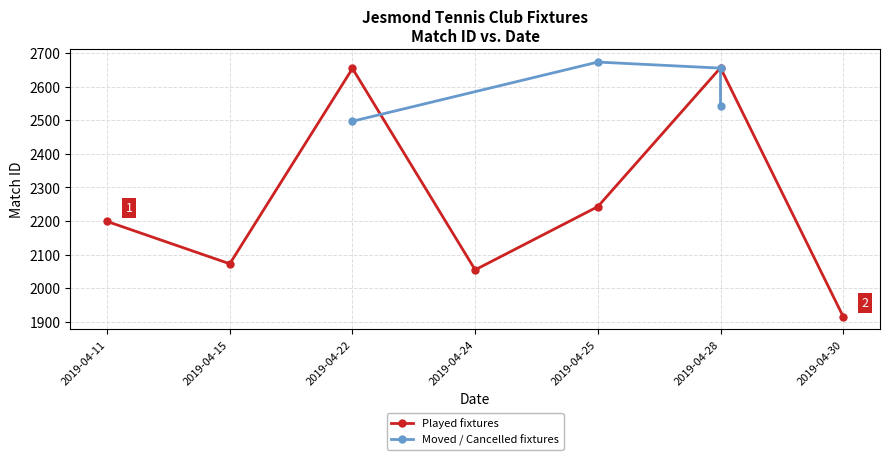

At which label does Played fixtures reach its minimum?

2019-04-30